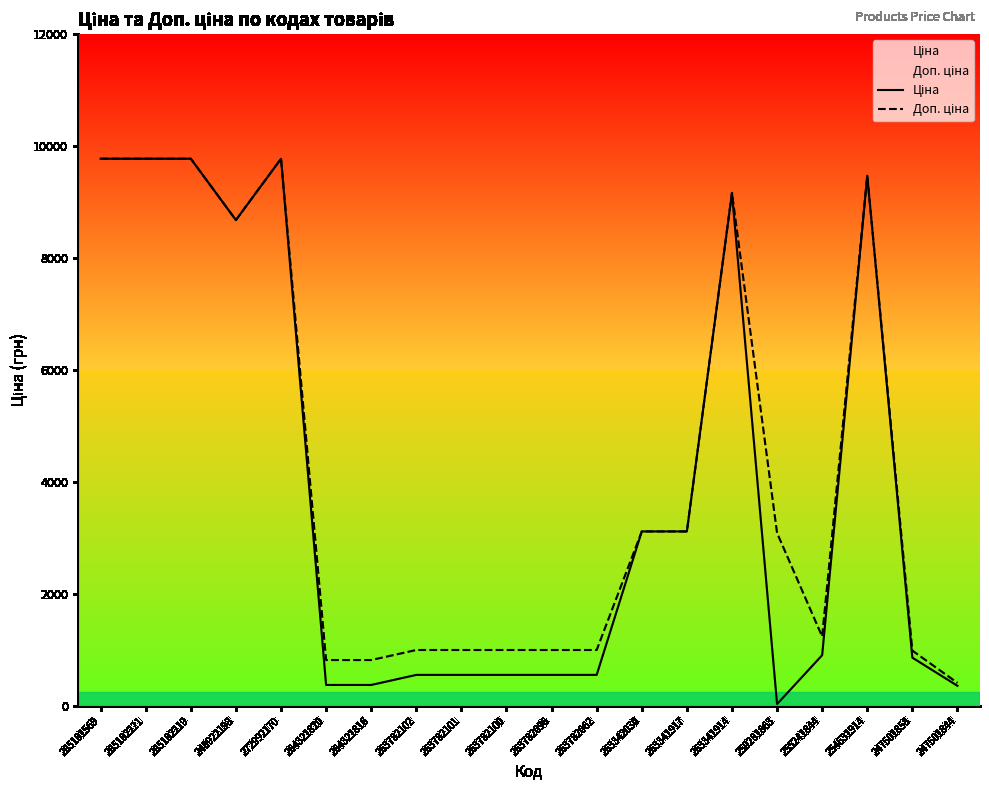

What position from the right is 264321820?

15